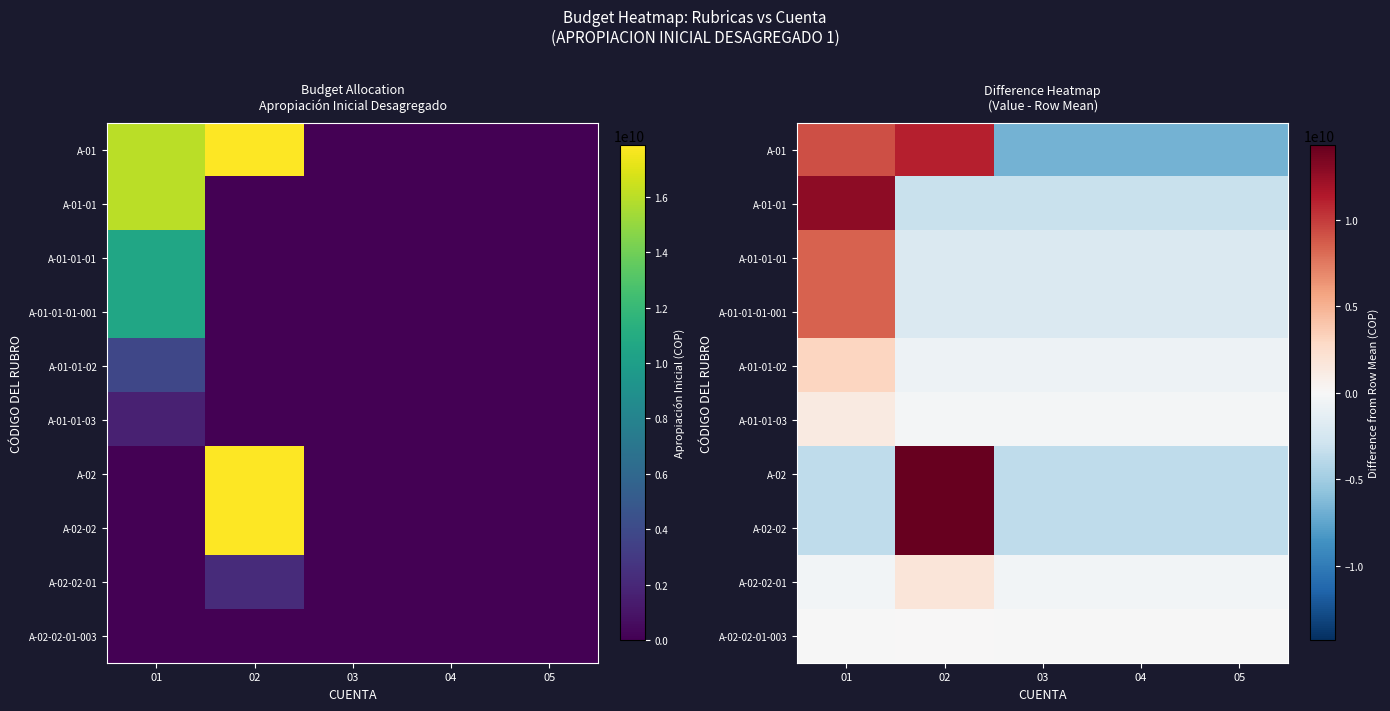

List the labels in order of A-02-02 value, smallest first.

01, 03, 04, 05, 02